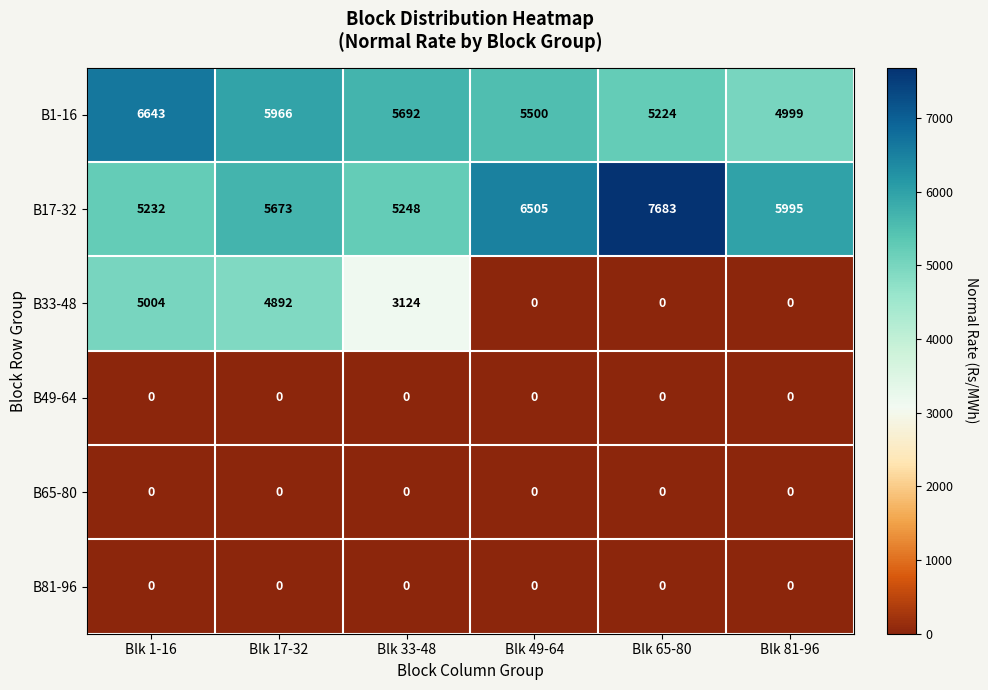

Which series has the largest range (max minus min)?

B33-48